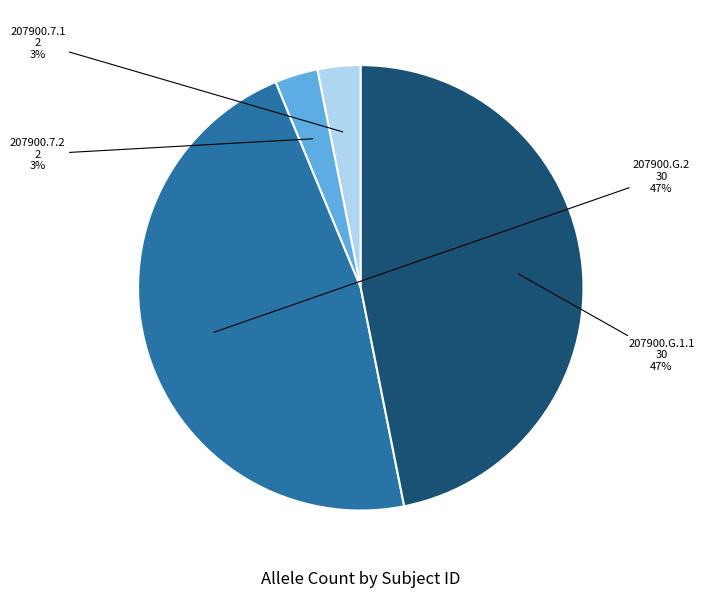

Does any single category account for the majority?

No